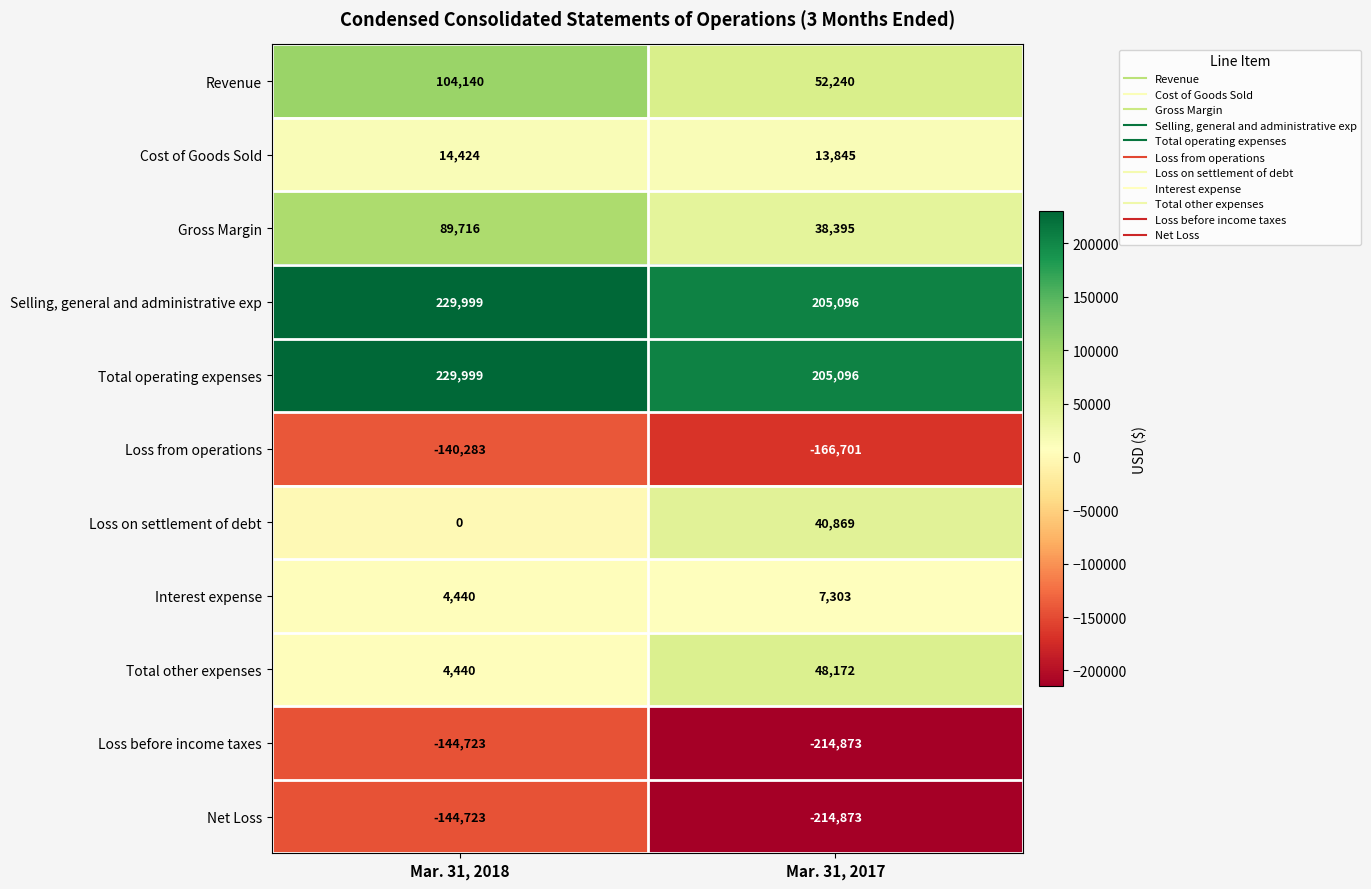

What is the total value across all series at Mar. 31, 2018?

247429